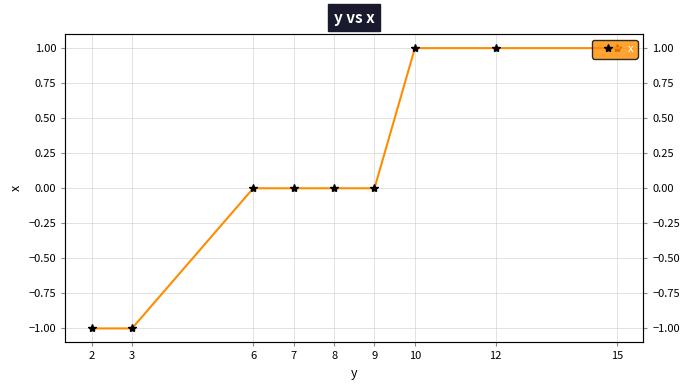

What is the difference between the second highest and minimum values?

2